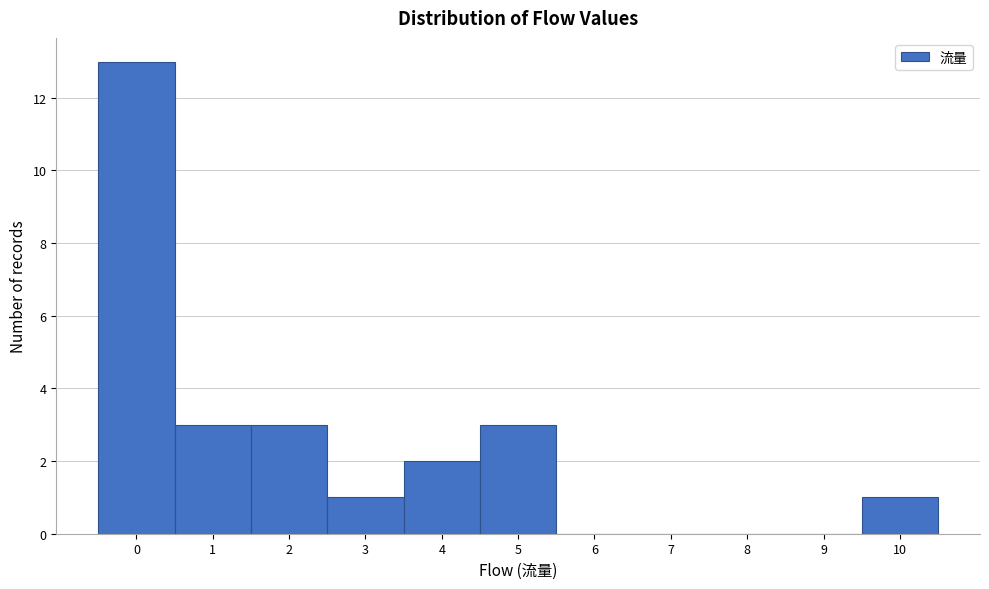

Reading left to right, transcribe this chart: for each bar, give the range it covers on the x-axis and its height. The values are not printed on the chart, so give them approximately, as read against the axis.

-0.5 to 0.5: 13
0.5 to 1.5: 3
1.5 to 2.5: 3
2.5 to 3.5: 1
3.5 to 4.5: 2
4.5 to 5.5: 3
5.5 to 6.5: 0
6.5 to 7.5: 0
7.5 to 8.5: 0
8.5 to 9.5: 0
9.5 to 10.5: 1